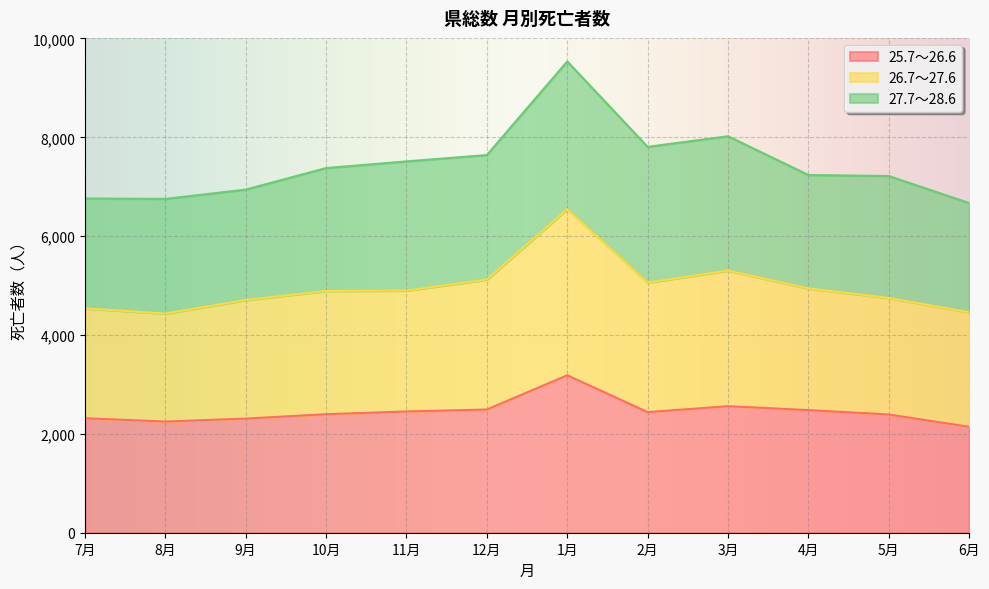

Does the chart display data point markers on the line(s)?

No